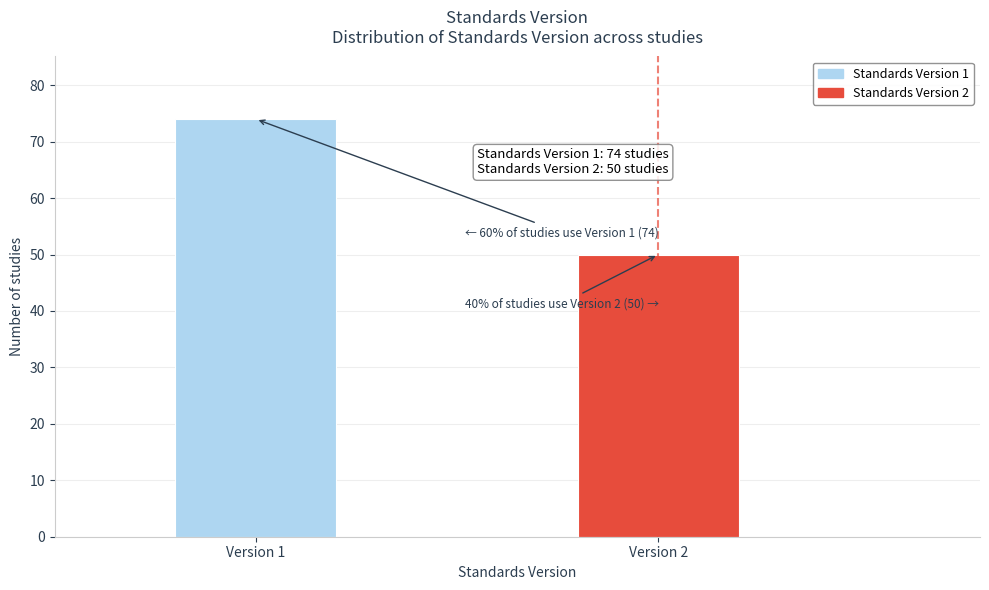

Reading left to right, transcribe all the data shown in this chart.

74	50